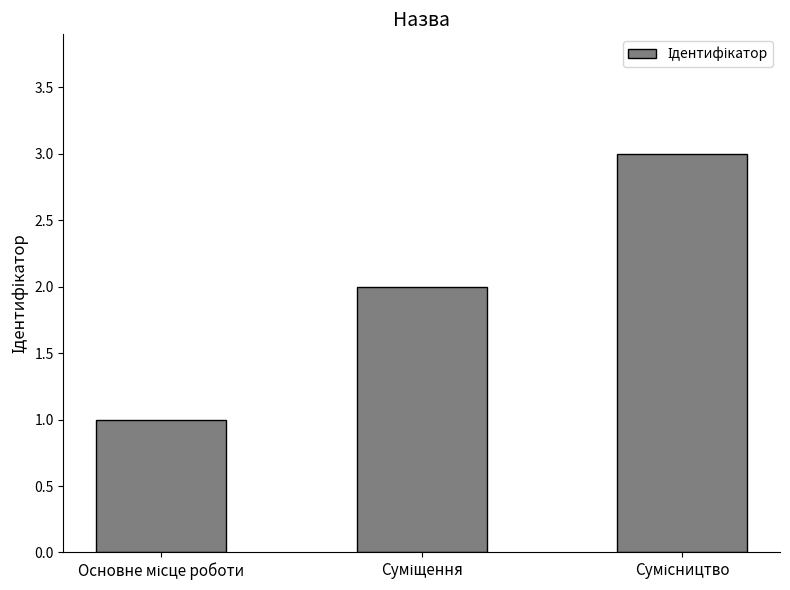

What is the sum of all values?

6